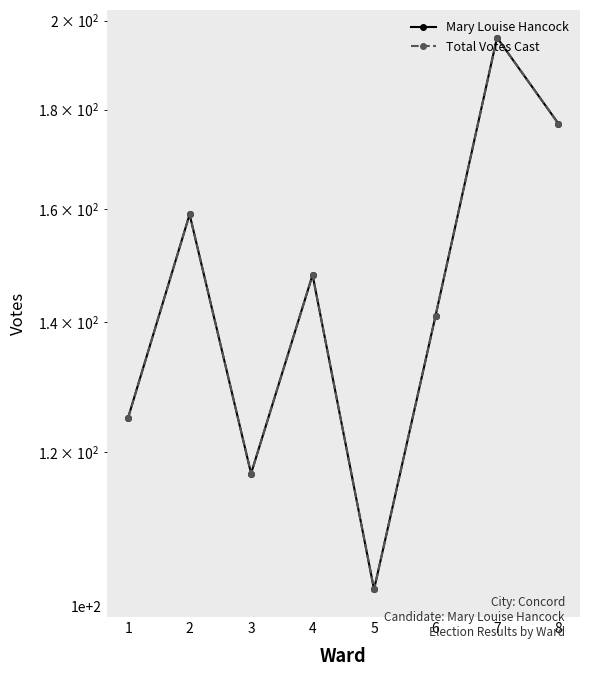

What is the value of the Total Votes Cast point at the 3rd from the left?

117